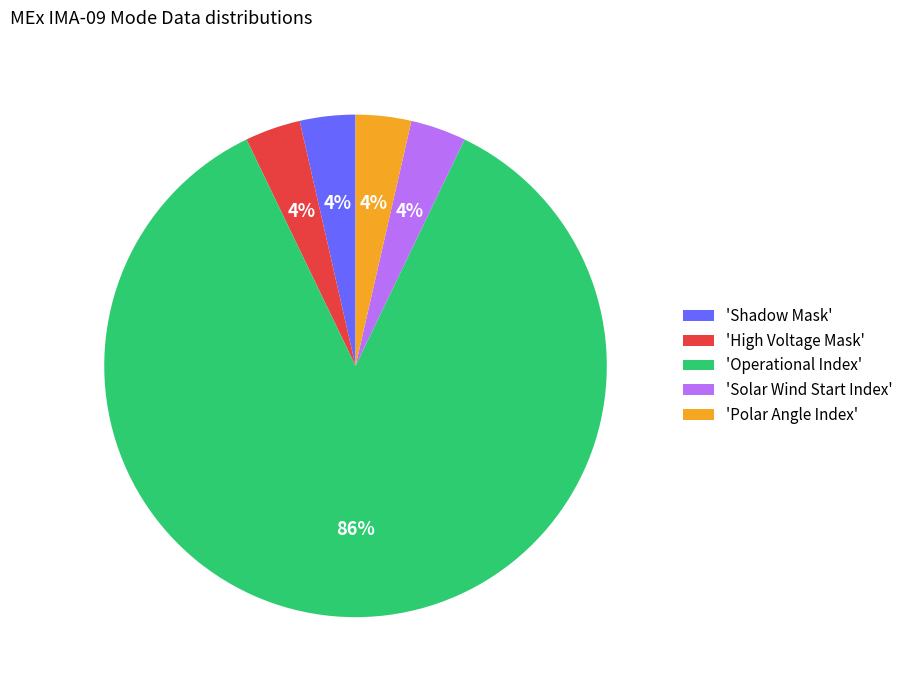

Combined, do 'High Voltage Mask' and 'Shadow Mask' account for over 50%?

No